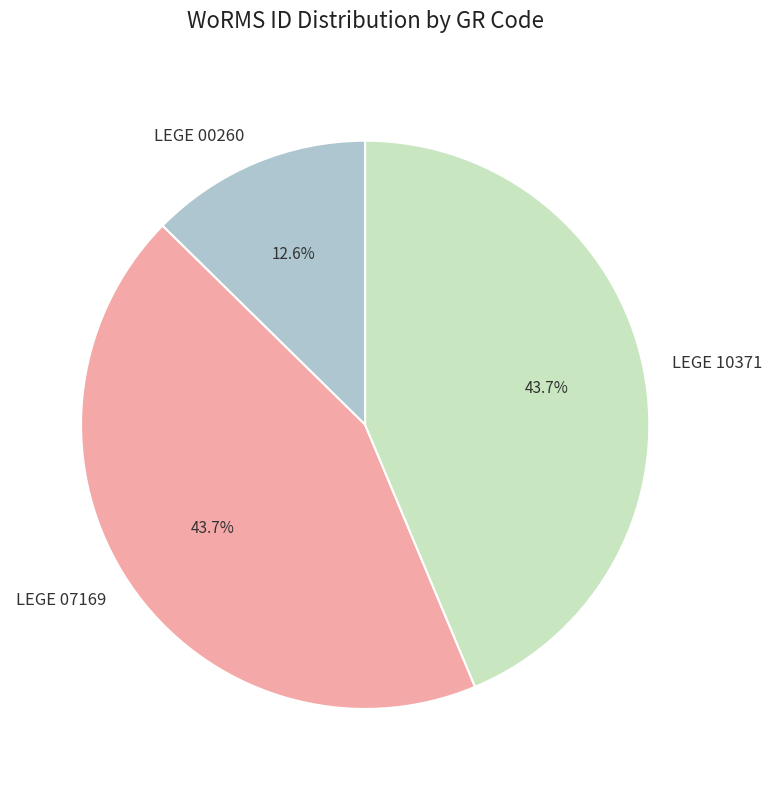

Between LEGE 00260 and LEGE 07169, which is larger?

LEGE 07169